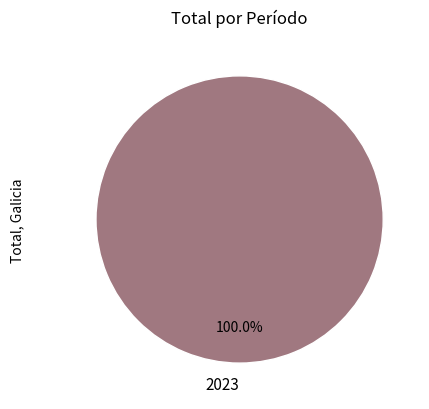

Rank the categories by value from highest to lowest.

2023